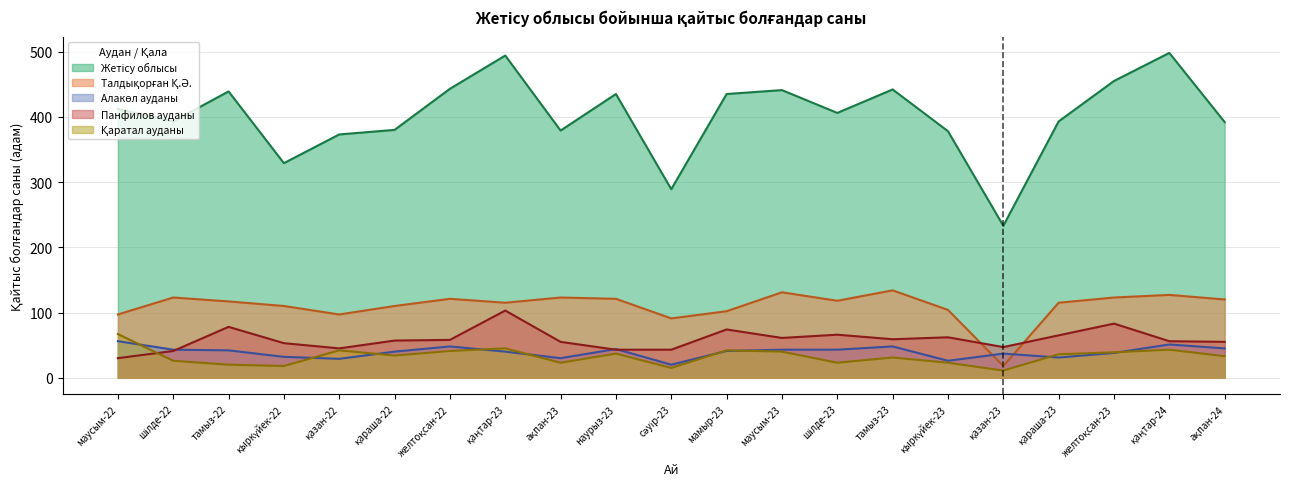

What are all the series names shown in the legend?

Жетісу облысы, Талдықорған Қ.Ә., Алакөл ауданы, Панфилов ауданы, Қаратал ауданы